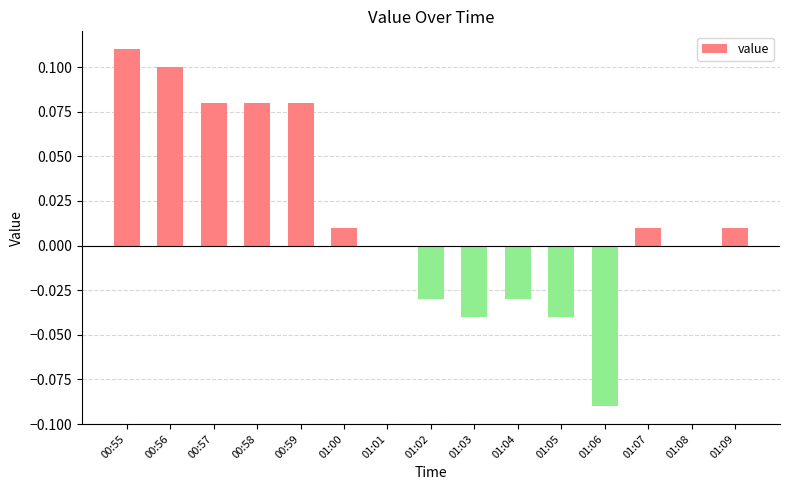

Which has a higher value, 01:00 or 01:06?

01:00